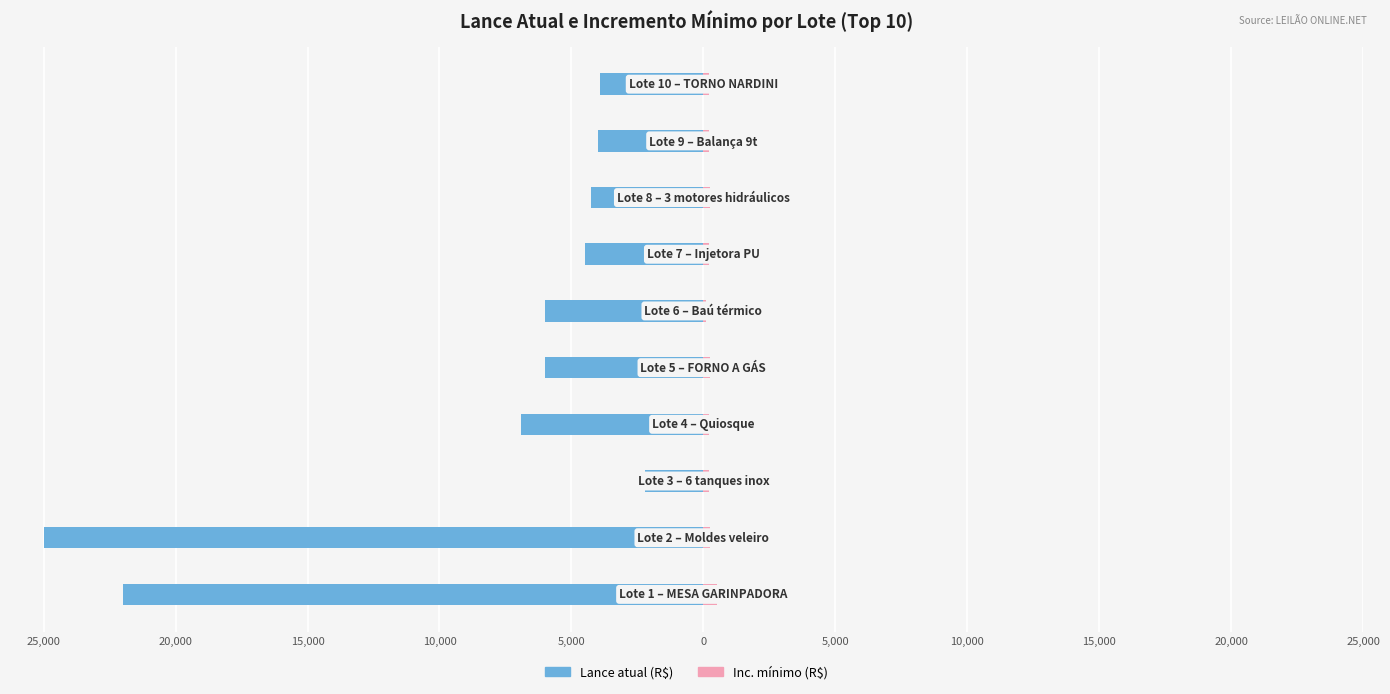

What is the difference between the maximum and minimum values in the Inc. mínimo series?

400